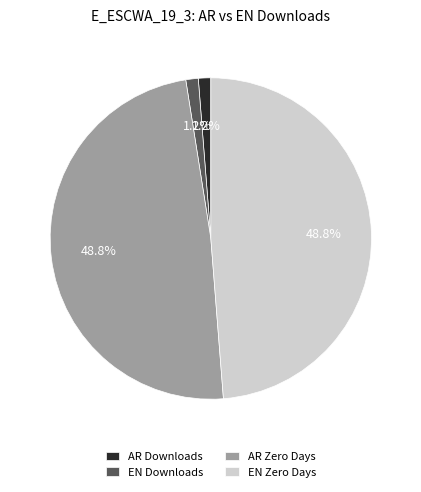

Does AR Zero Days represent more than half of the total?

No